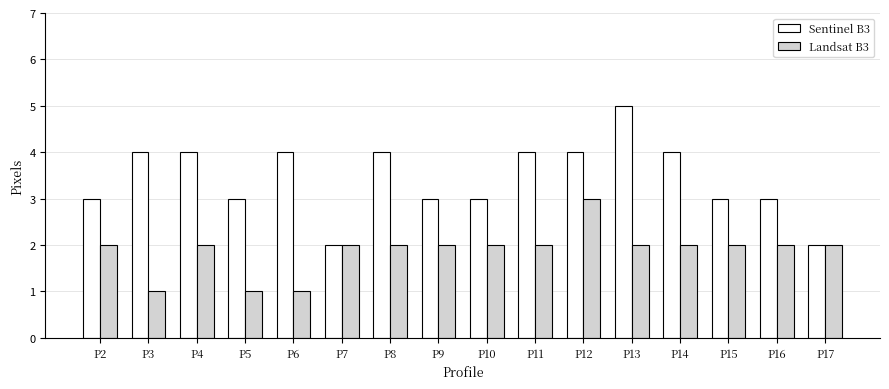

What is the sum of all Landsat B3 values?

30